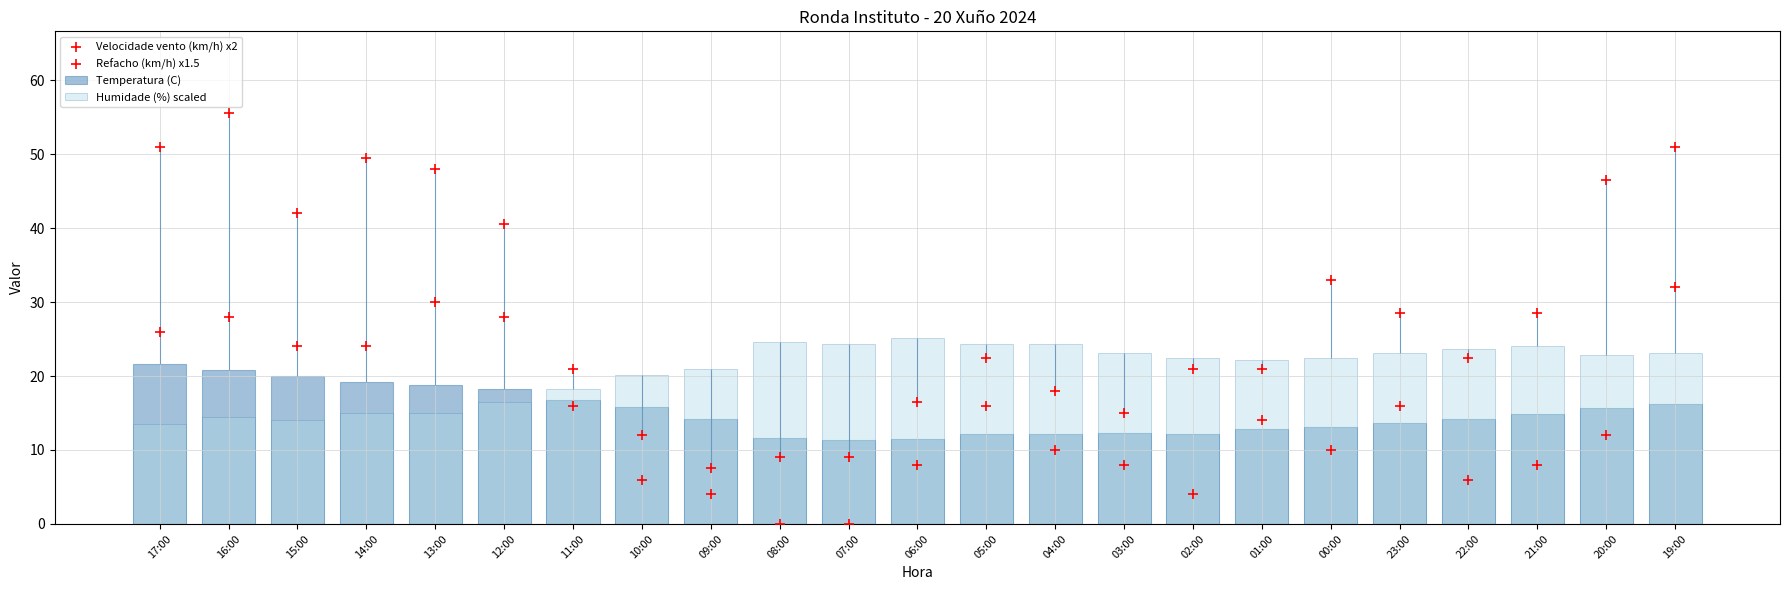

Is the value of Refacho (km/h) x1.5 at 23:00 greater than the value of Temperatura (C) at 12:00?

Yes